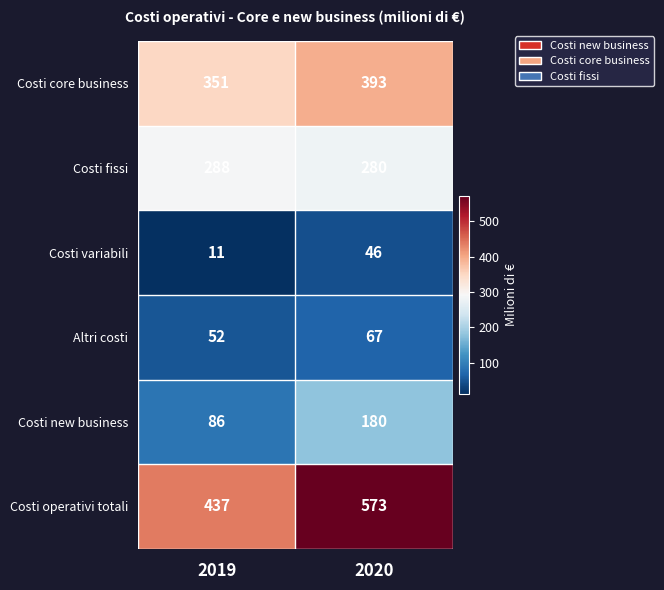

Reading left to right, what are all the values shown in this chart?

Costi core business: 2019=351	2020=393
Costi fissi: 2019=288	2020=280
Costi variabili: 2019=11	2020=46
Altri costi: 2019=52	2020=67
Costi new business: 2019=86	2020=180
Costi operativi totali: 2019=437	2020=573